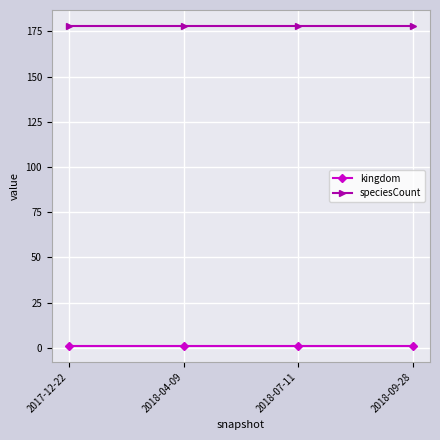

What is the lowest value of the speciesCount series?

178